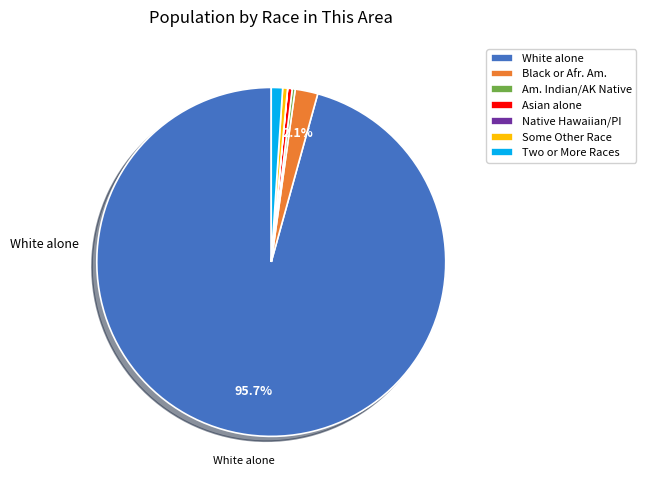

Is there any slice that represents more than half of the pie?

Yes